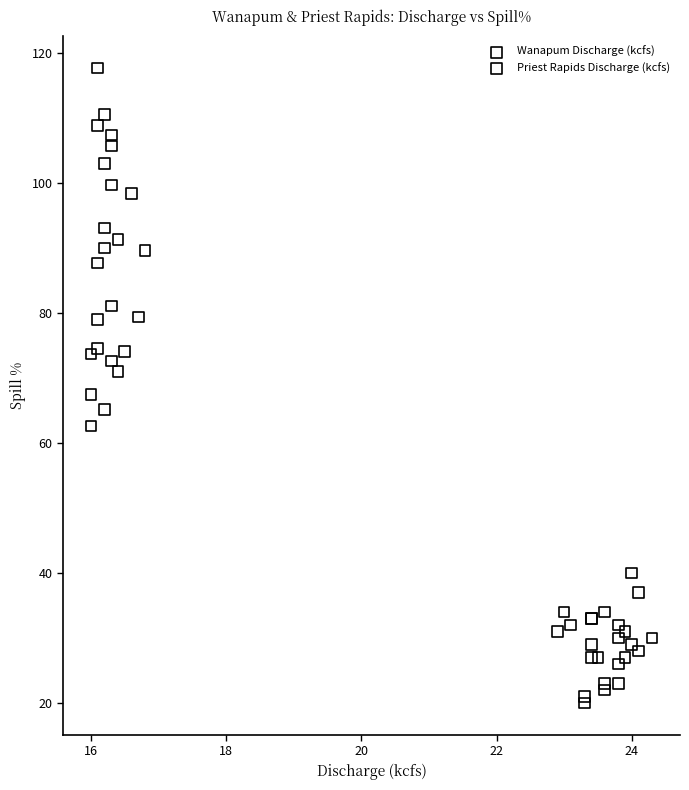

Which series reaches the maximum Y coordinate?

Wanapum Discharge (kcfs)